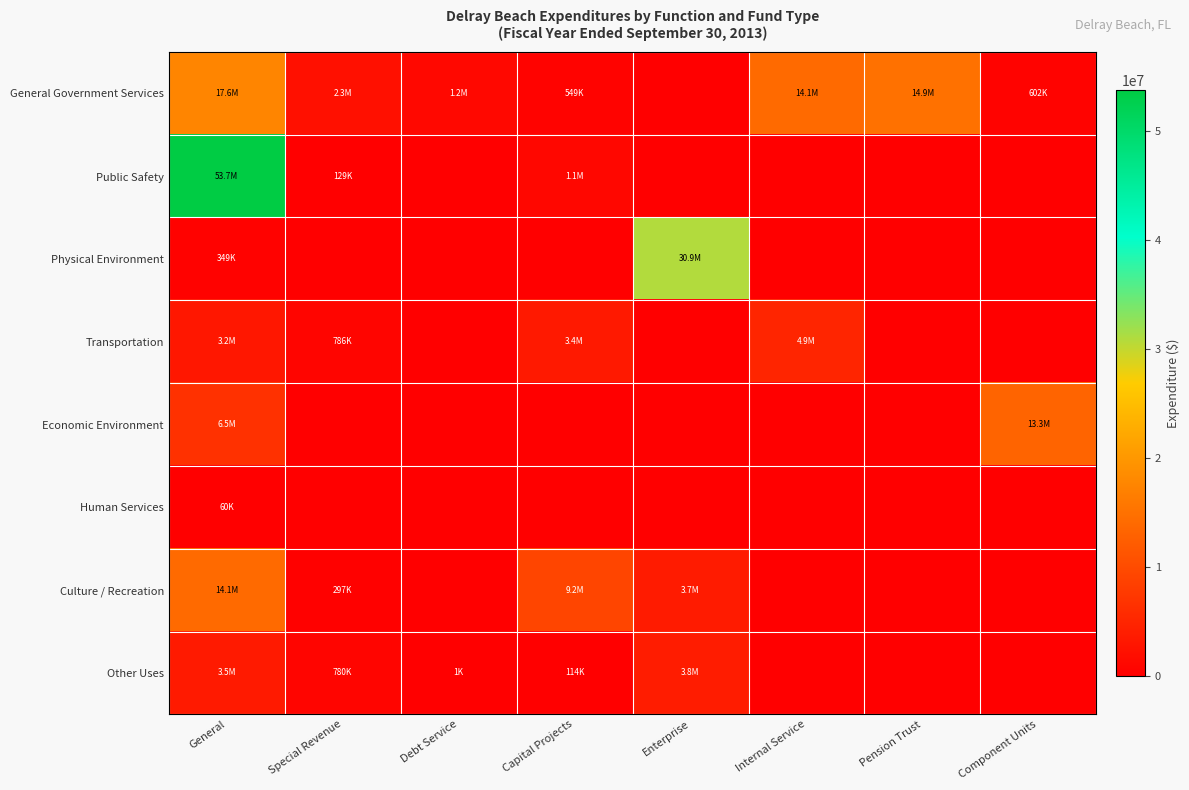

Which series has the largest total across all categories?

Public Safety